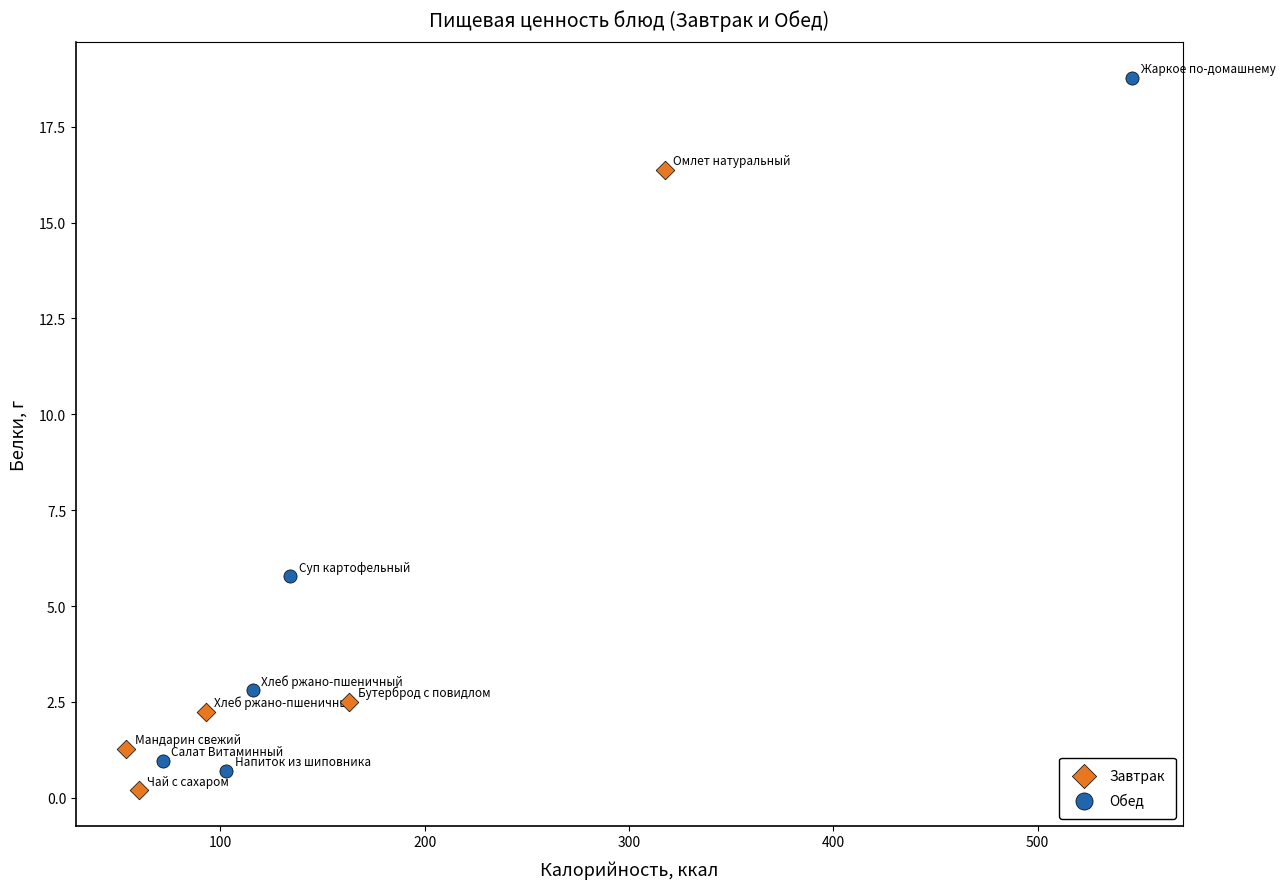

Which series contains the highest Y value?

Обед